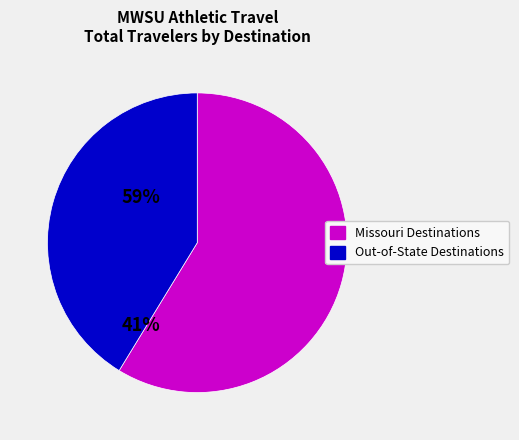

Is there any slice that represents more than half of the pie?

Yes